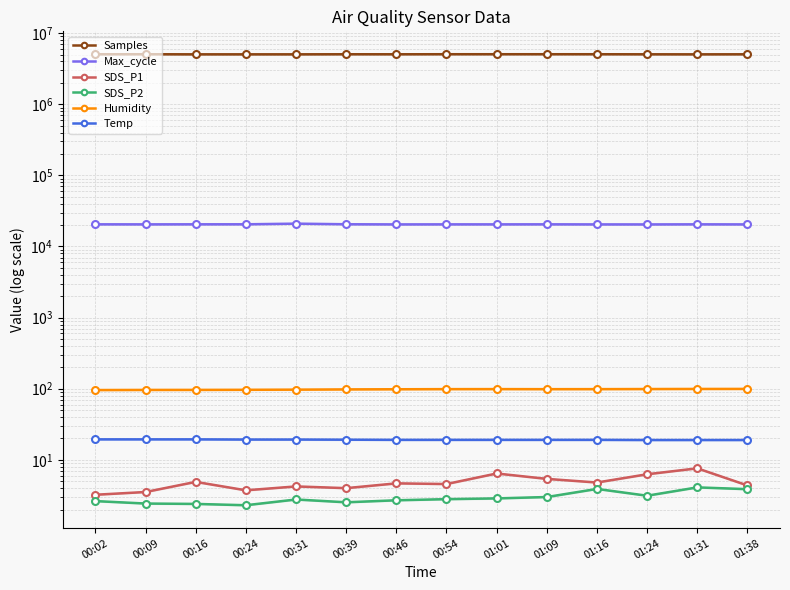

What is the value of the SDS_P1 point at the 5th from the left?

4.2